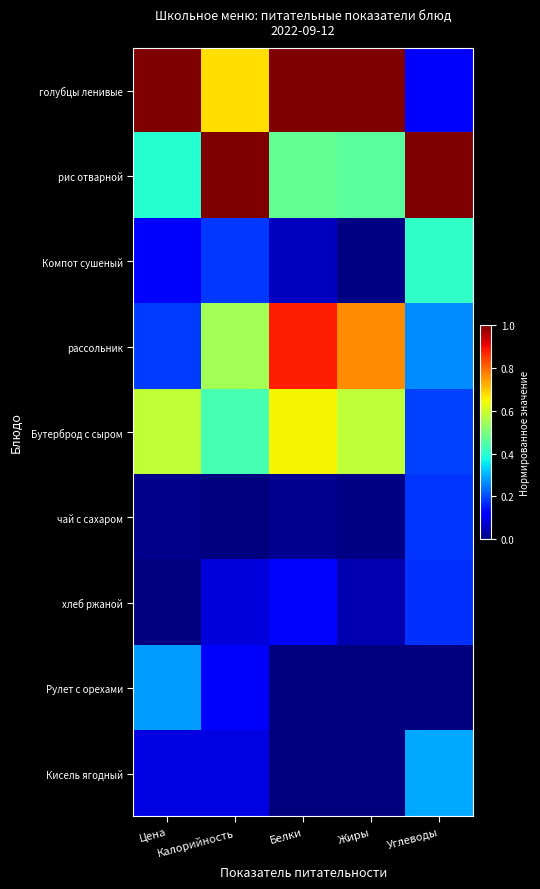

Which series has the largest total across all categories?

голубцы ленивые